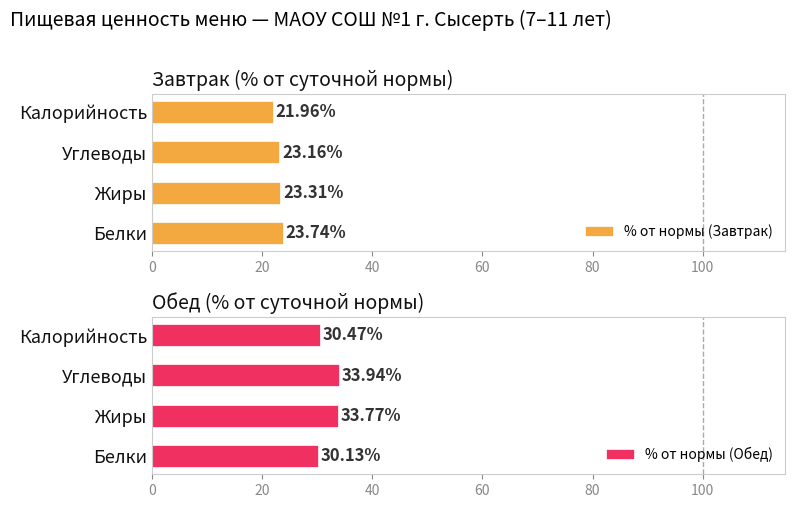

What is the sum of the % от нормы (Завтрак) values at Углеводы and Жиры?

46.5